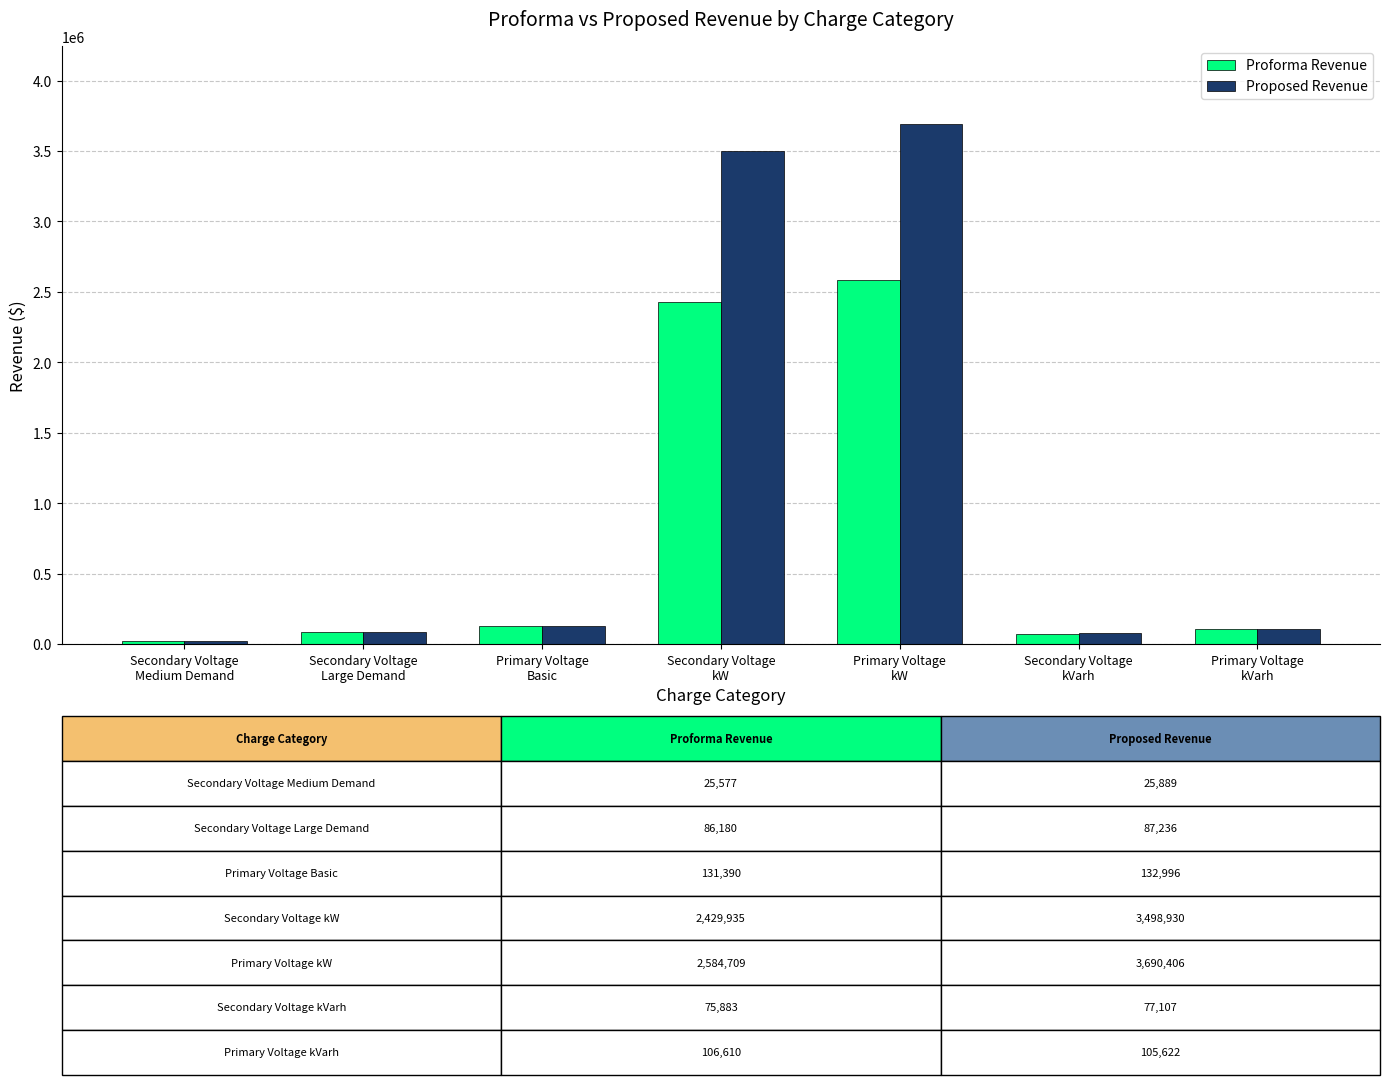

Which series has the largest total across all categories?

Proposed Revenue